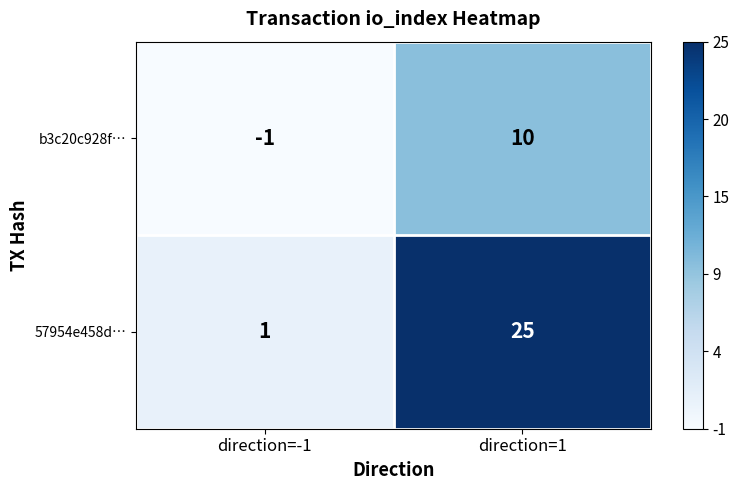

Where is 57954e458d… nearest to the value 13?

direction=-1